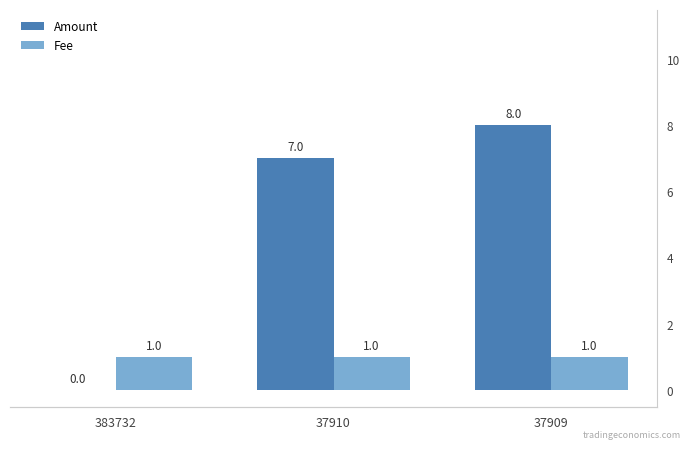

How many bars are there in each group?

2